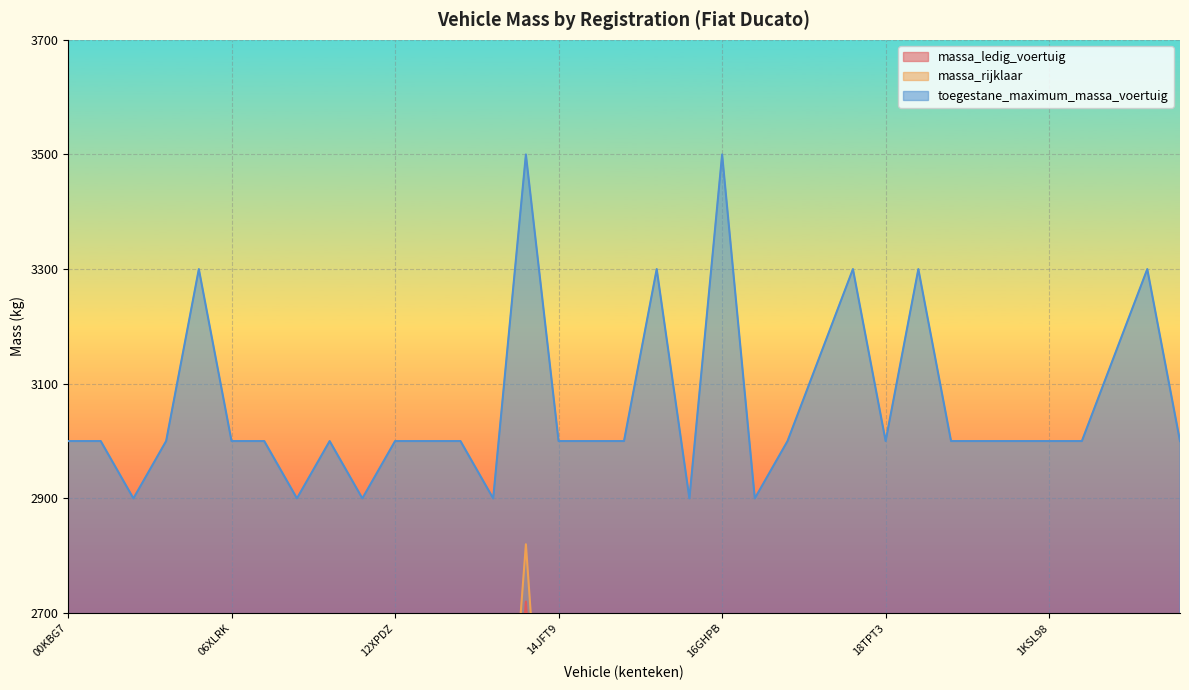

Which has a higher value, 12XPDZ or 16JFT9?

16JFT9